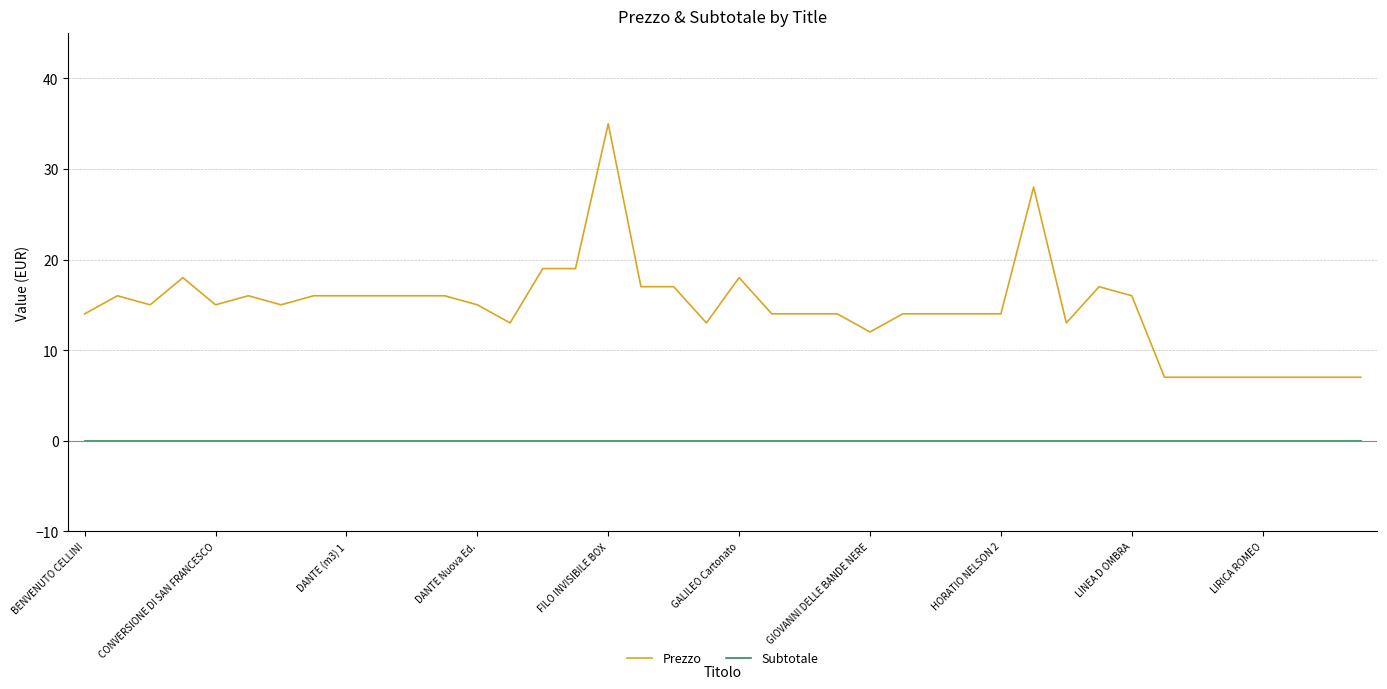

What is the highest value of the Prezzo series?

35